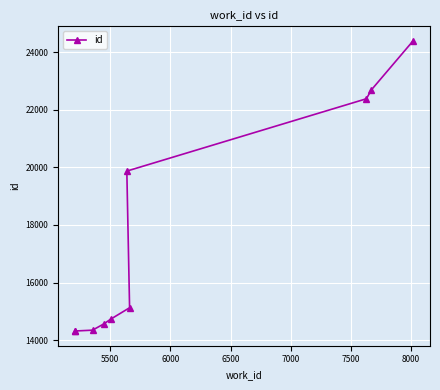

What position from the right is 6000?

8